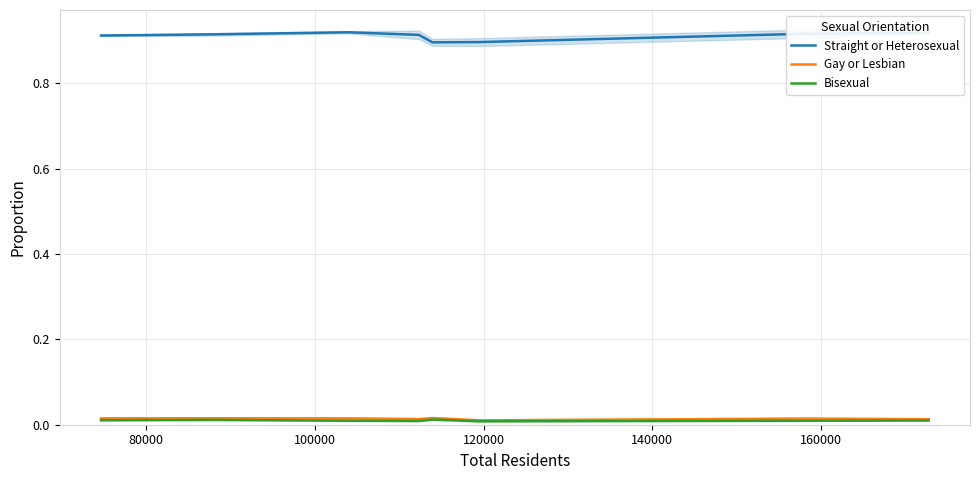

True or false: Straight or Heterosexual and Bisexual cross at least once.

False